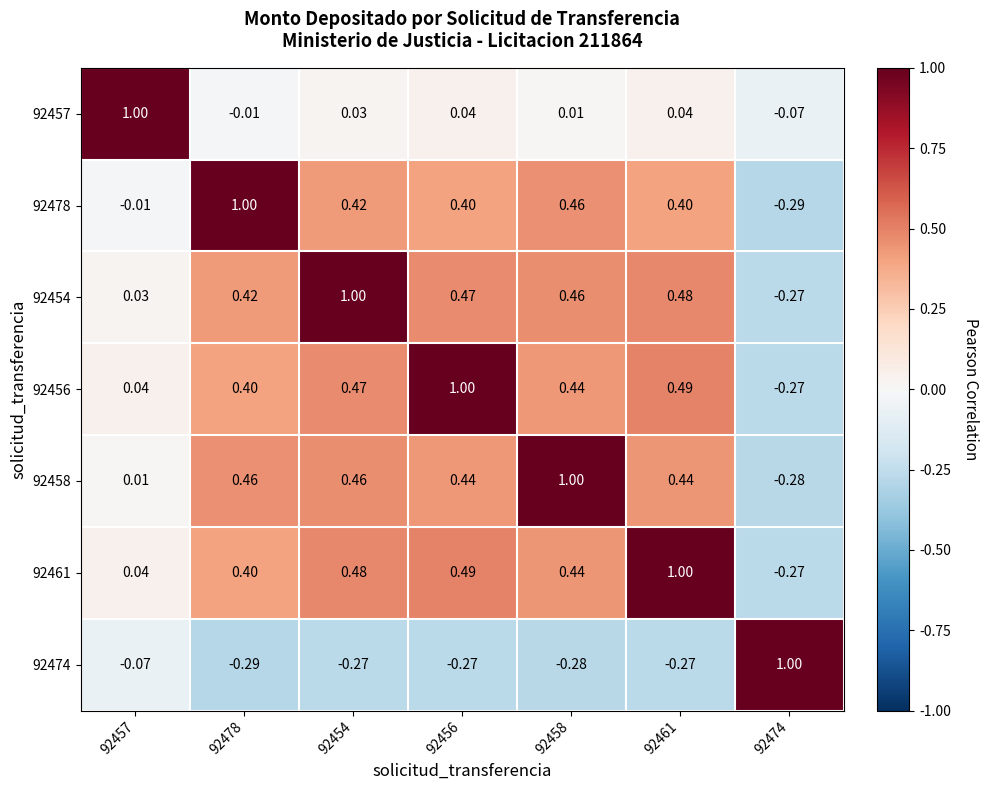

Is the value of 92461 at 92457 greater than the value of 92478 at 92474?

Yes